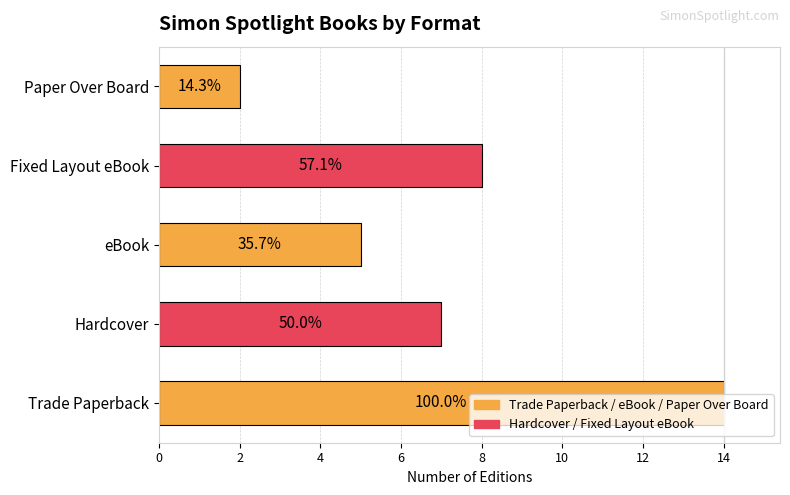

Does the chart contain any negative values?

No